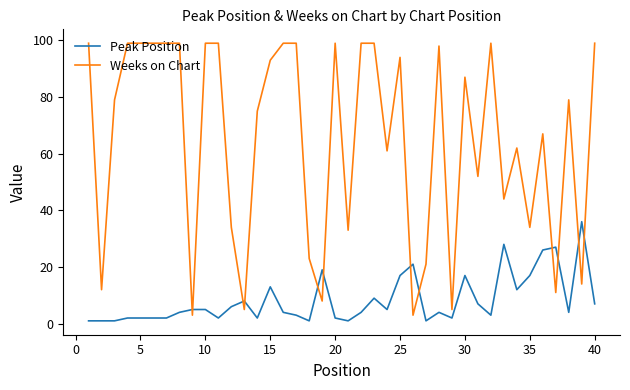

Rank the series by their maximum value, from highest to lowest.

Weeks on Chart, Peak Position